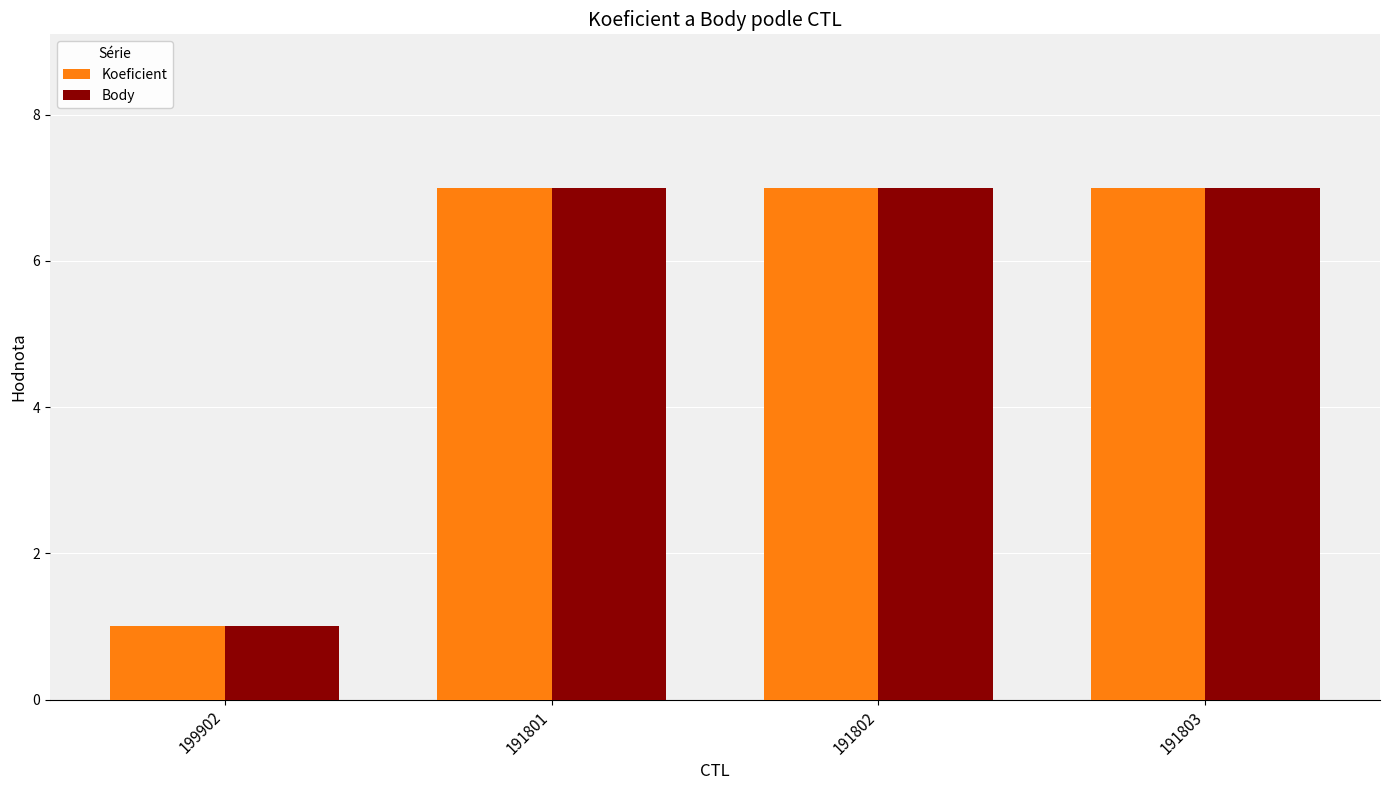

At how many categories does at least one series exceed 3?

3